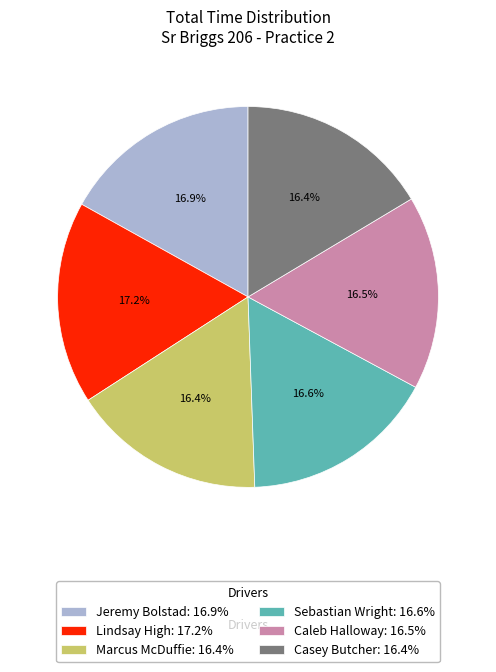

What is the ratio of the value at Jeremy Bolstad to the value at Lindsay High?

1.0